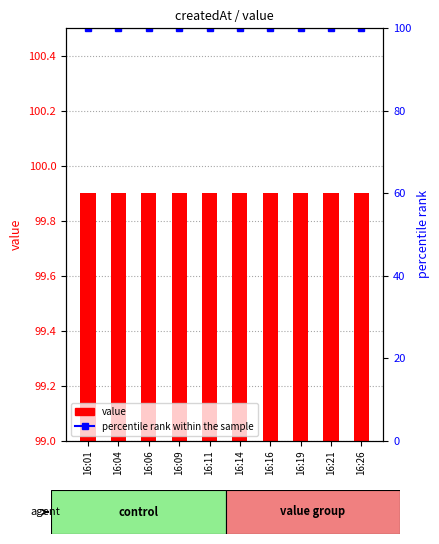

What is the average value of the percentile rank within the sample series?

100.0